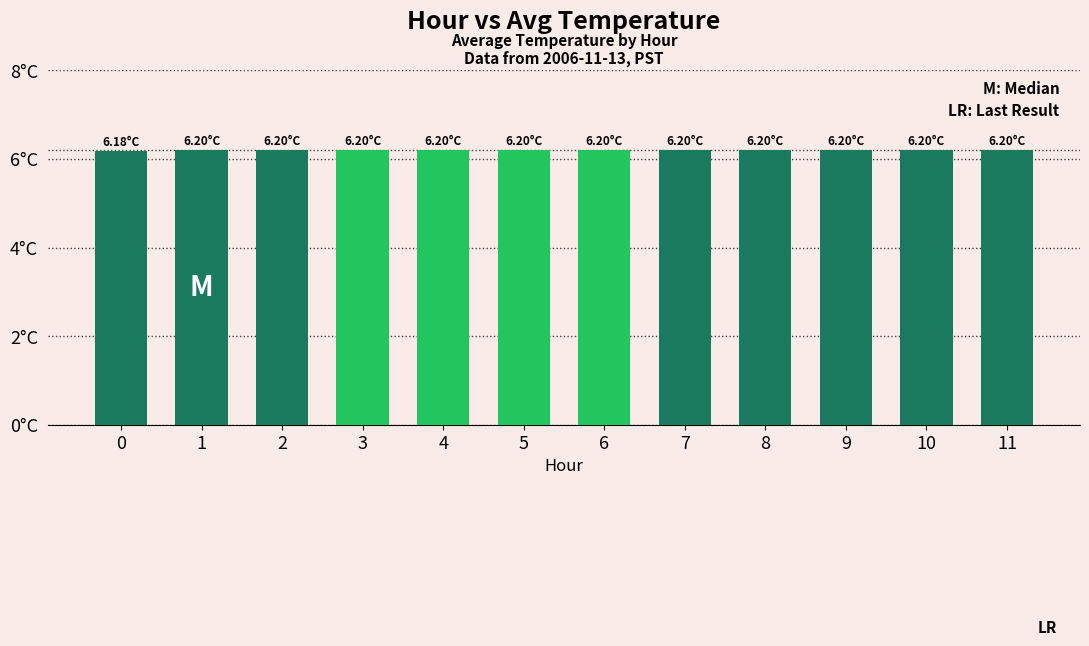

Is it true that the value at 9 is 1.9?

False